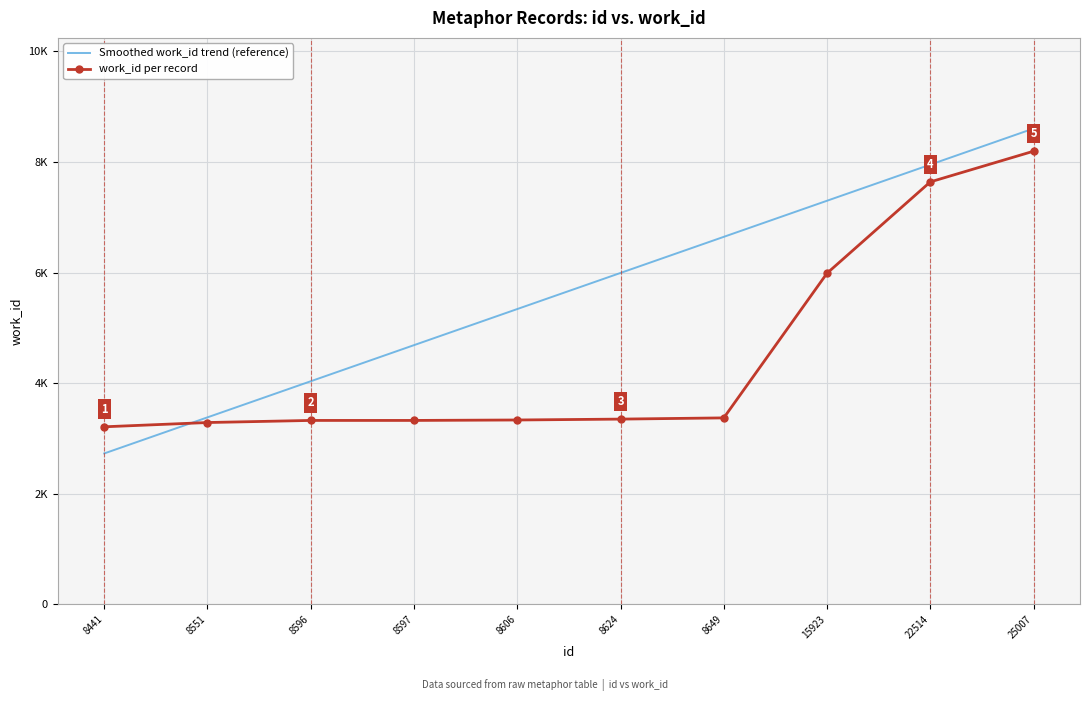

What are all the series names shown in the legend?

Smoothed work_id trend (reference), work_id per record